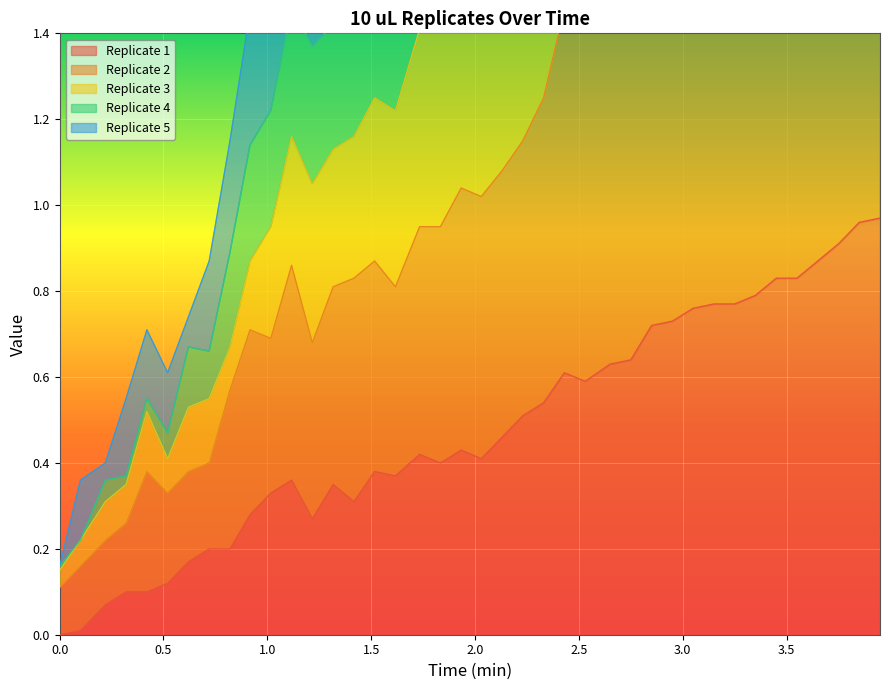

True or false: Replicate 3 and Replicate 4 cross at least once.

False